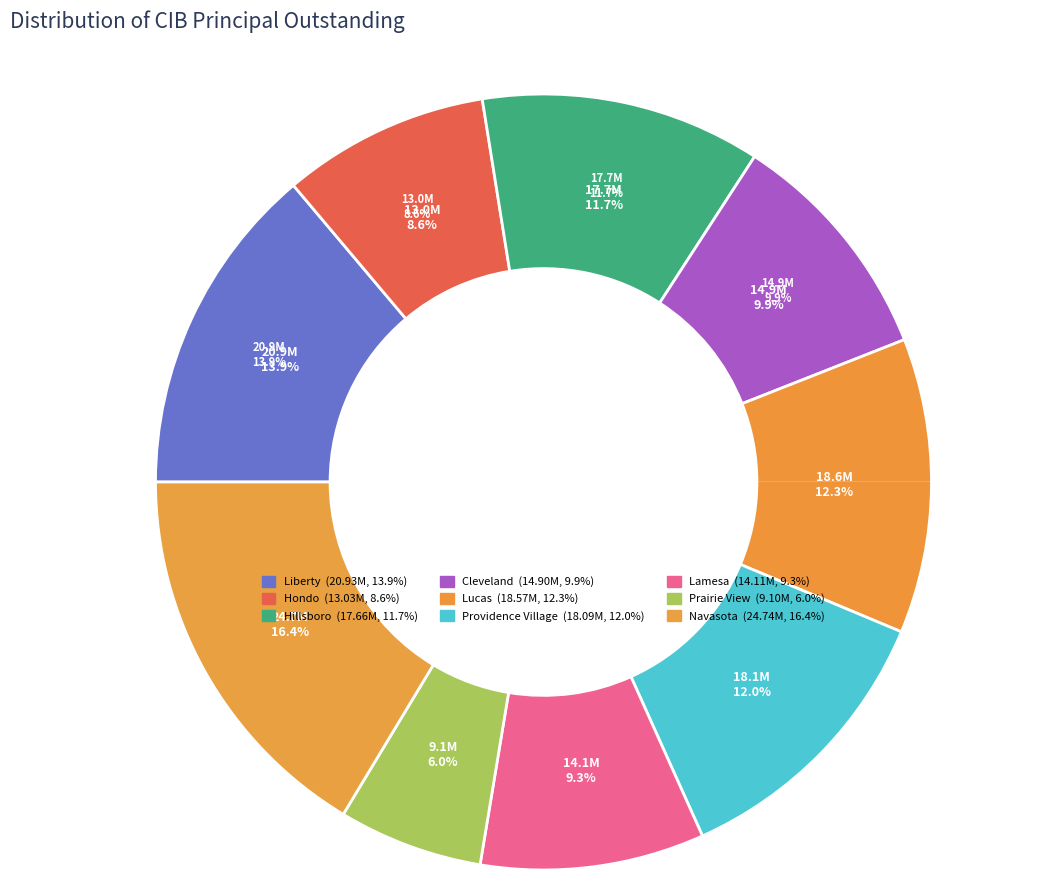

Which category has the biggest portion of the pie?

Navasota